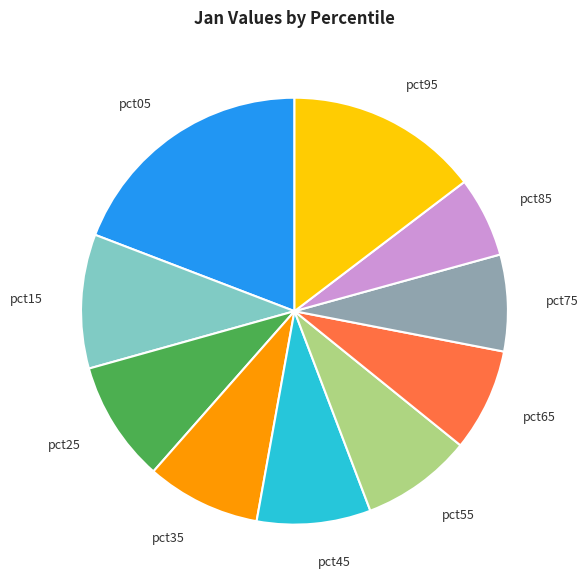

True or false: pct65 accounts for 8% of the total.

True